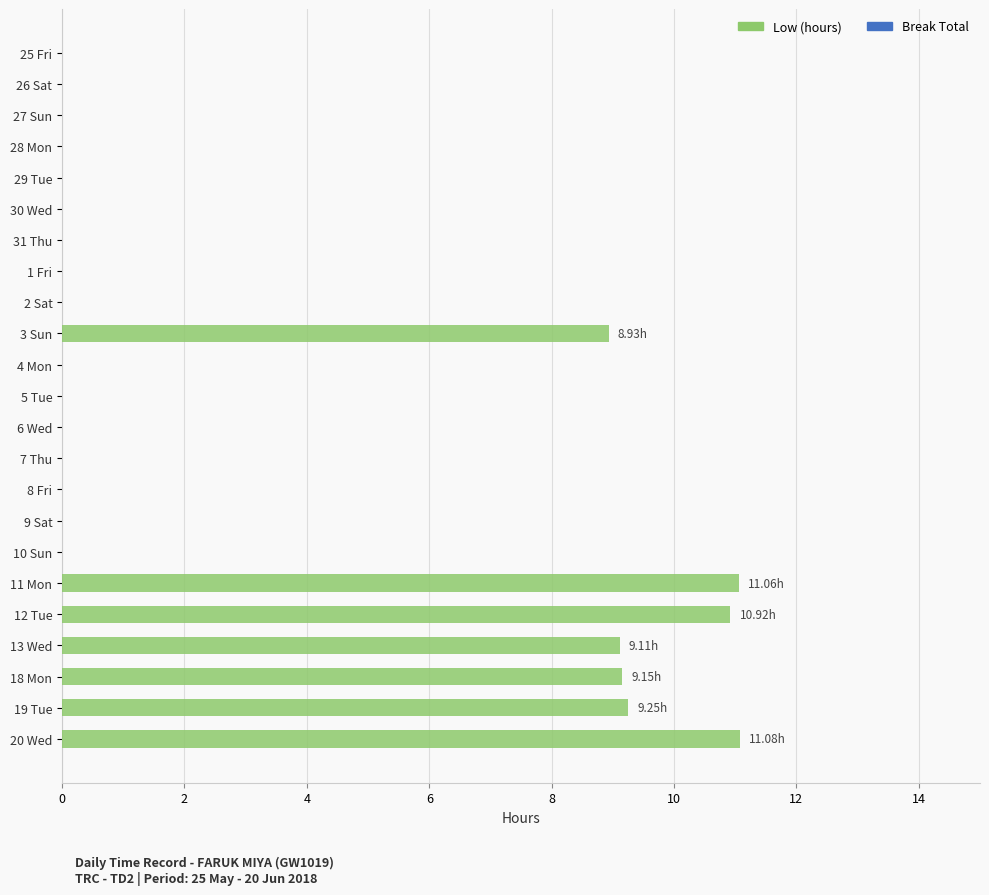

What is the sum of all values?

69.5